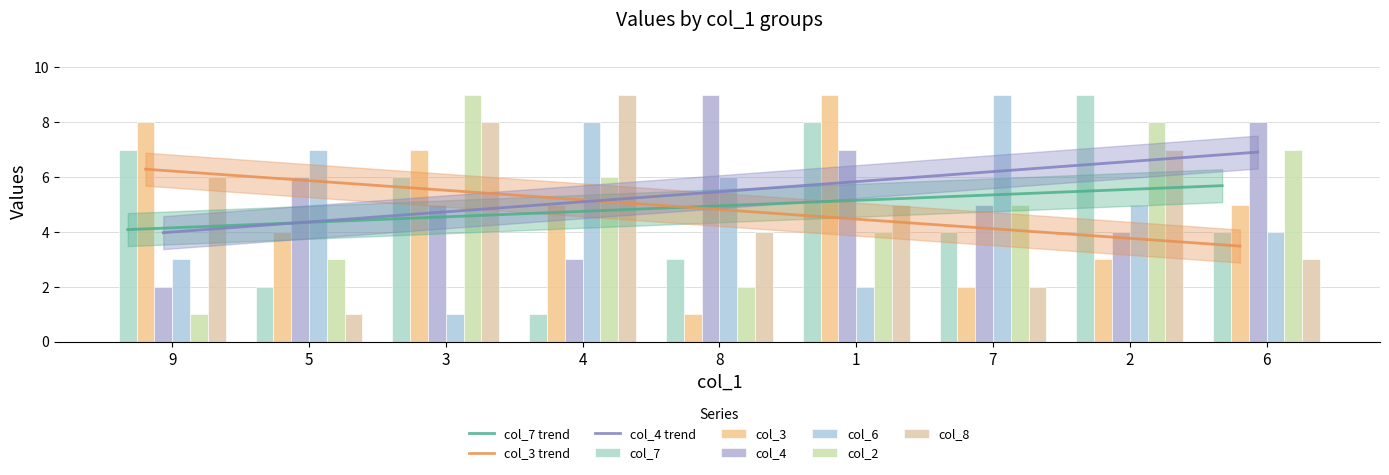

What is the label of the 7th bar from the left?

7